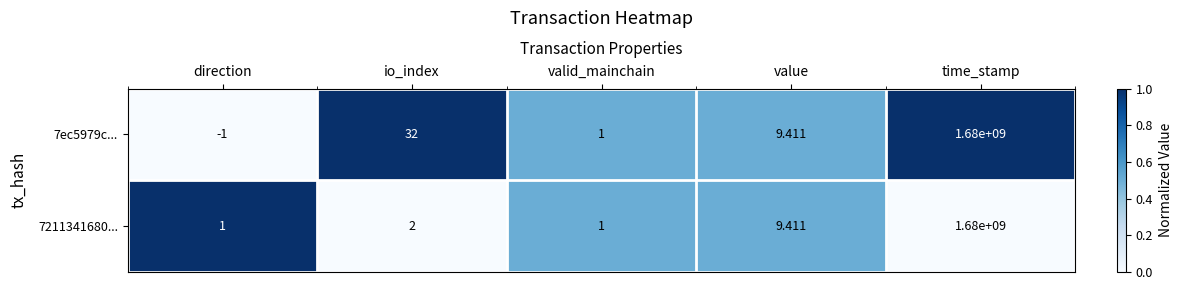

List the labels in order of 7ec5979c... value, smallest first.

direction, valid_mainchain, value, io_index, time_stamp